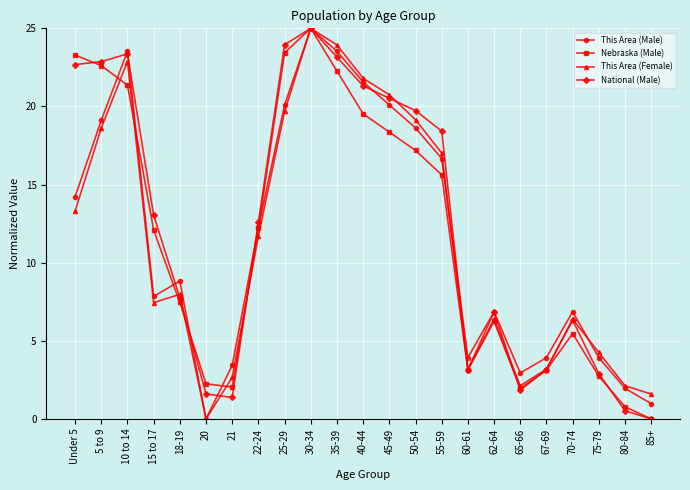

Which category has the lowest value in the This Area (Male) series?

20